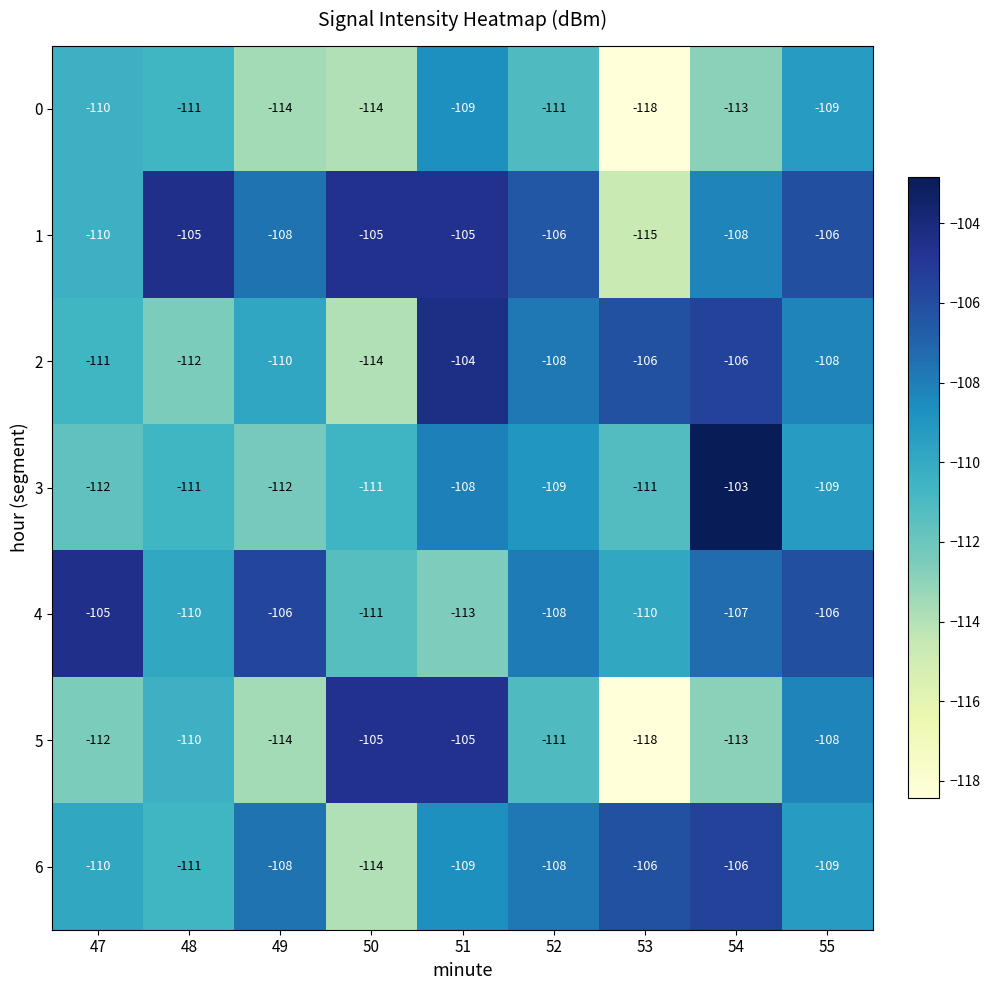

What is the total value across all series at 47?

-770